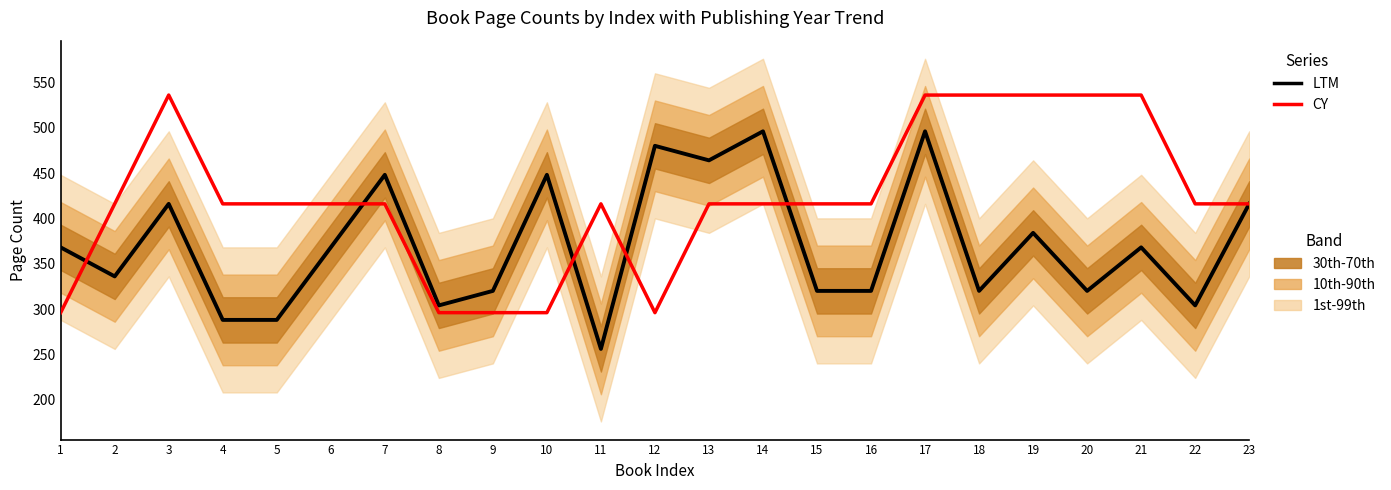

In CY, how many points are higher than both neighbors (excluding endpoints)?

2